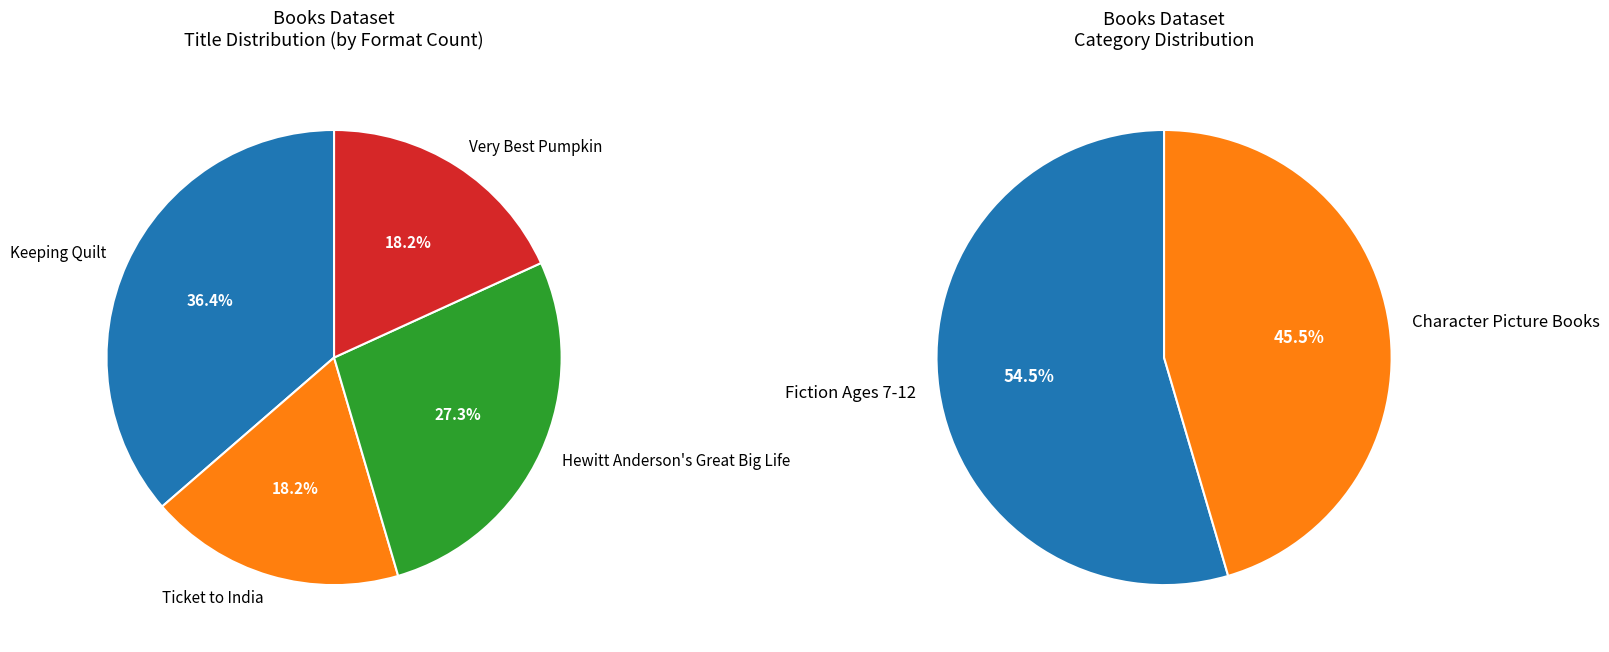

Rank the categories by value from lowest to highest.

Ticket to India, Very Best Pumpkin, Hewitt Anderson's Great Big Life, Keeping Quilt